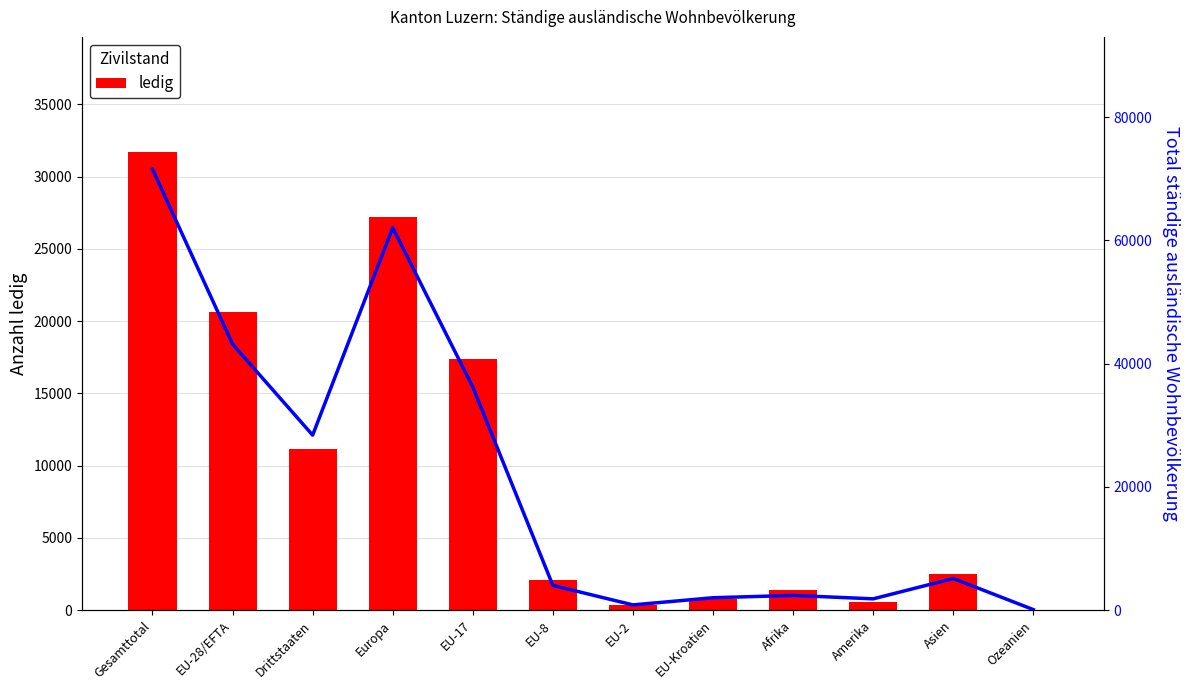

What is the difference between the maximum and minimum values in the Total series?

71485